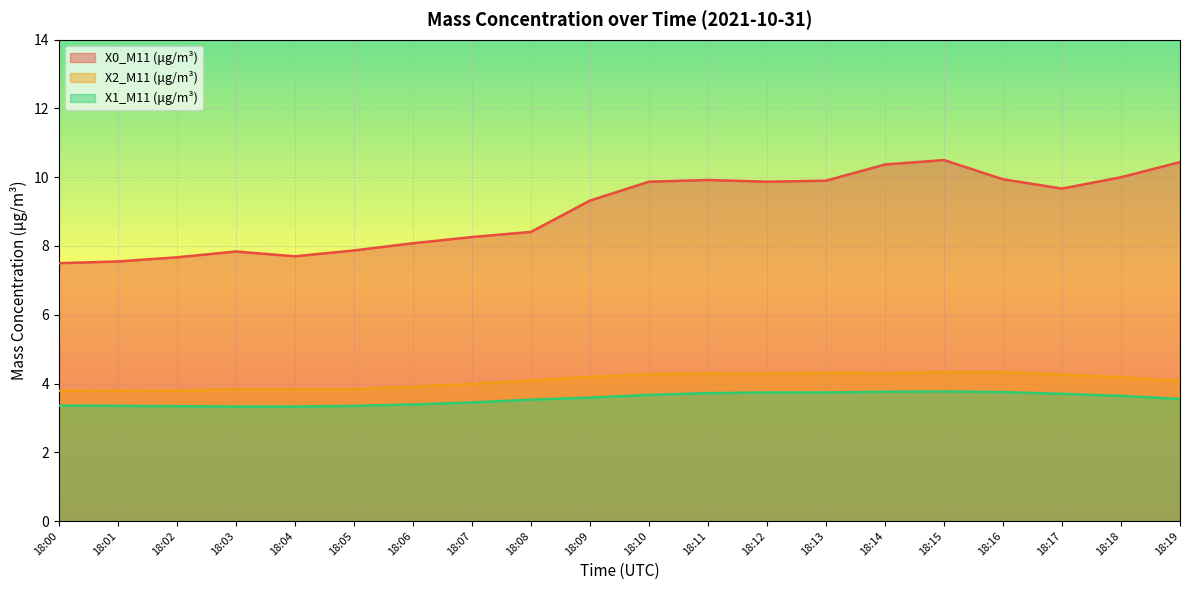

True or false: X2_M11 (μg/m³) and X0_M11 (μg/m³) cross at least once.

False